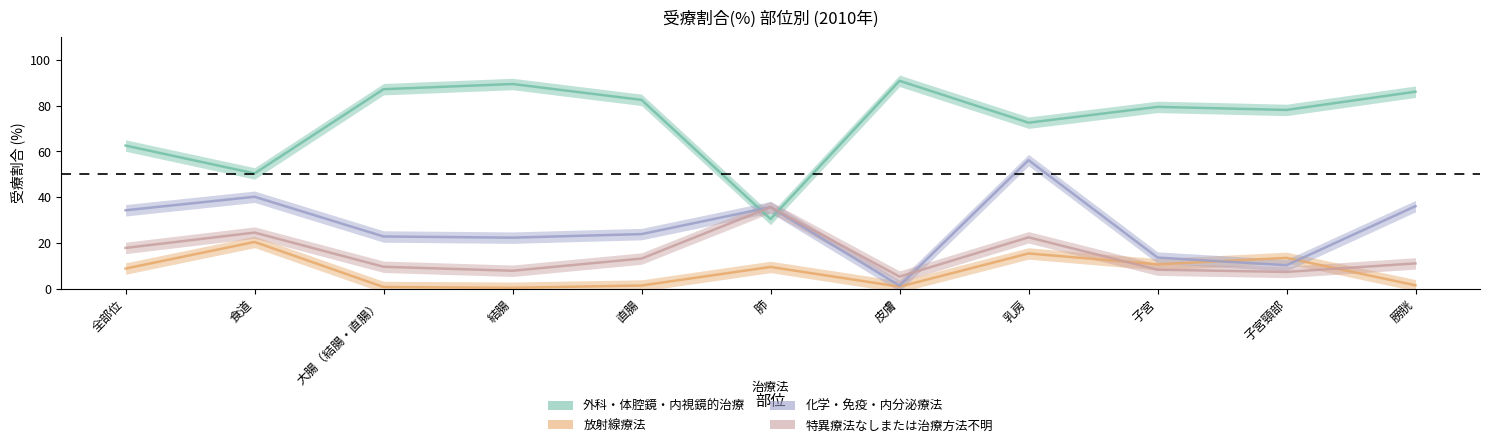

How many intersections are there between 特異療法なしまたは治療方法不明 and 放射線療法?

2